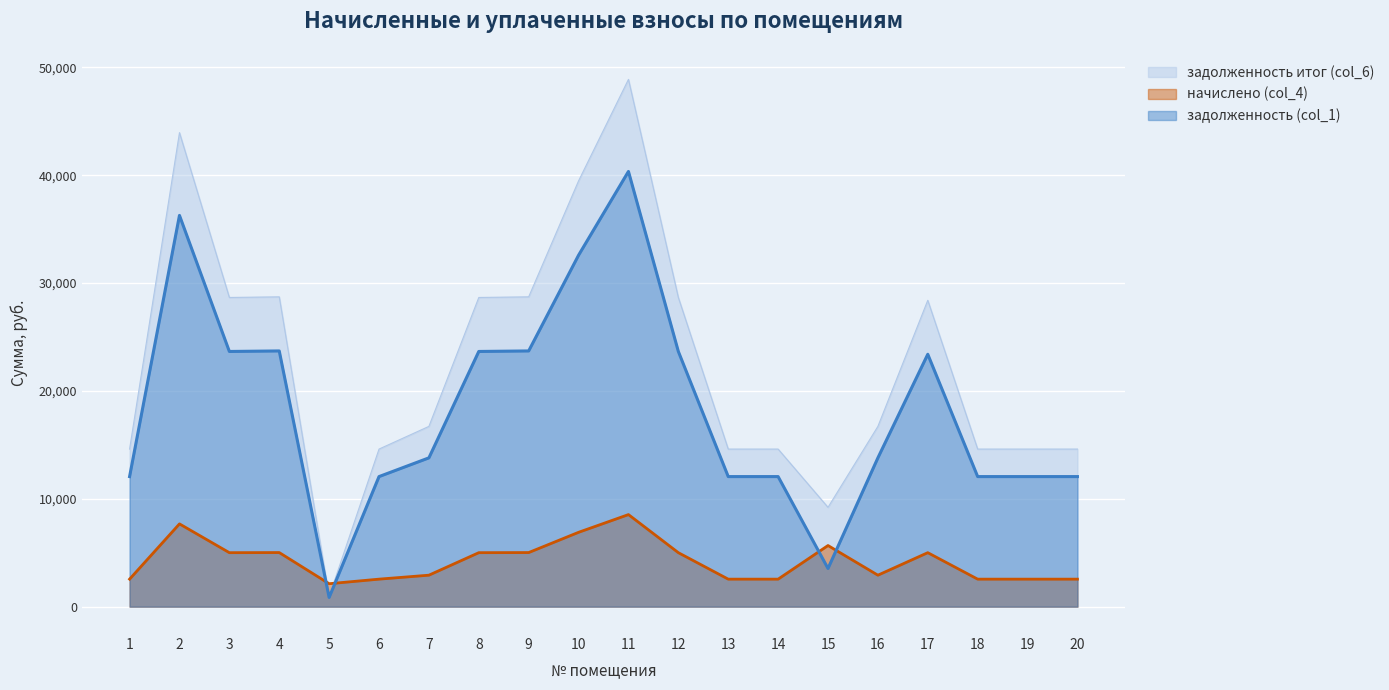

At which label is задолженность (col_1) closest to 20605?

17